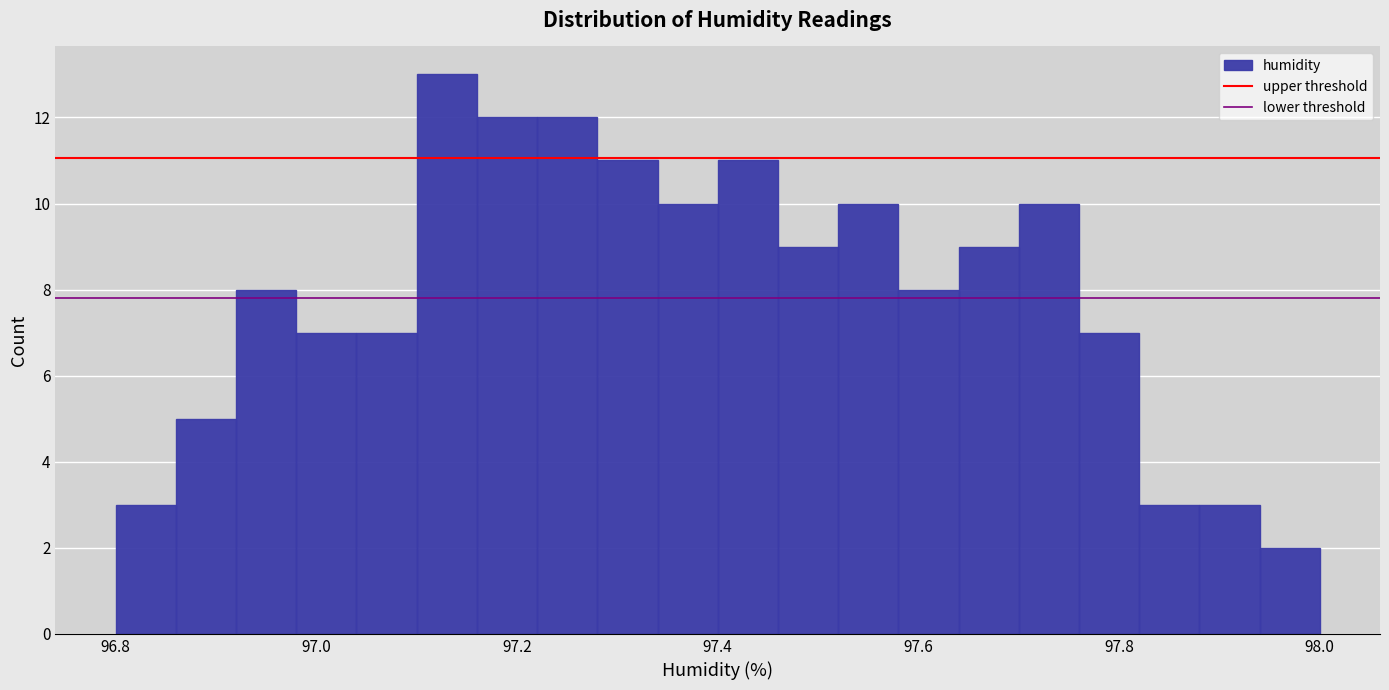

Read against the x-axis, roughly where is the centre of the tallest bar?

97.14